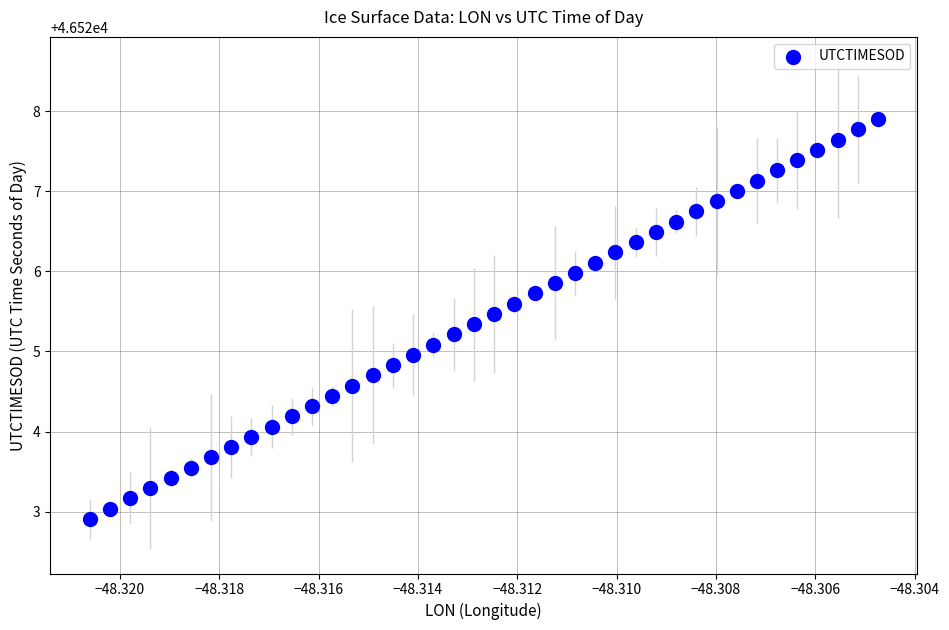

What is the range of Y values (max minus min)?

5.0